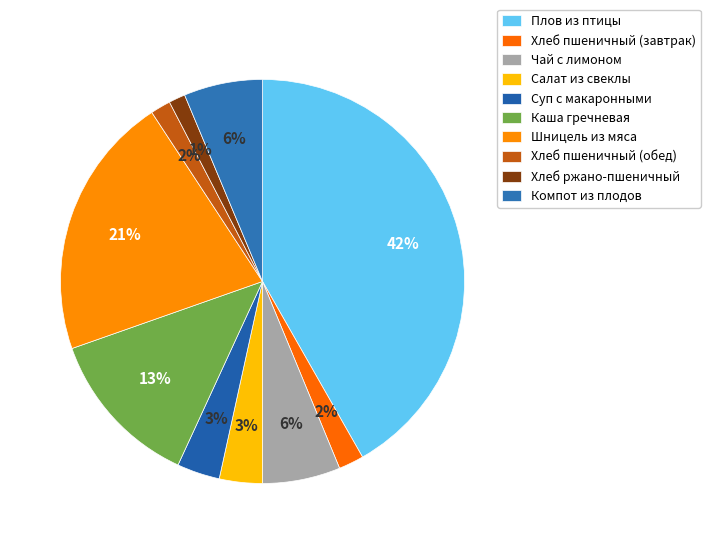

Count the number of slices in the pie.

10